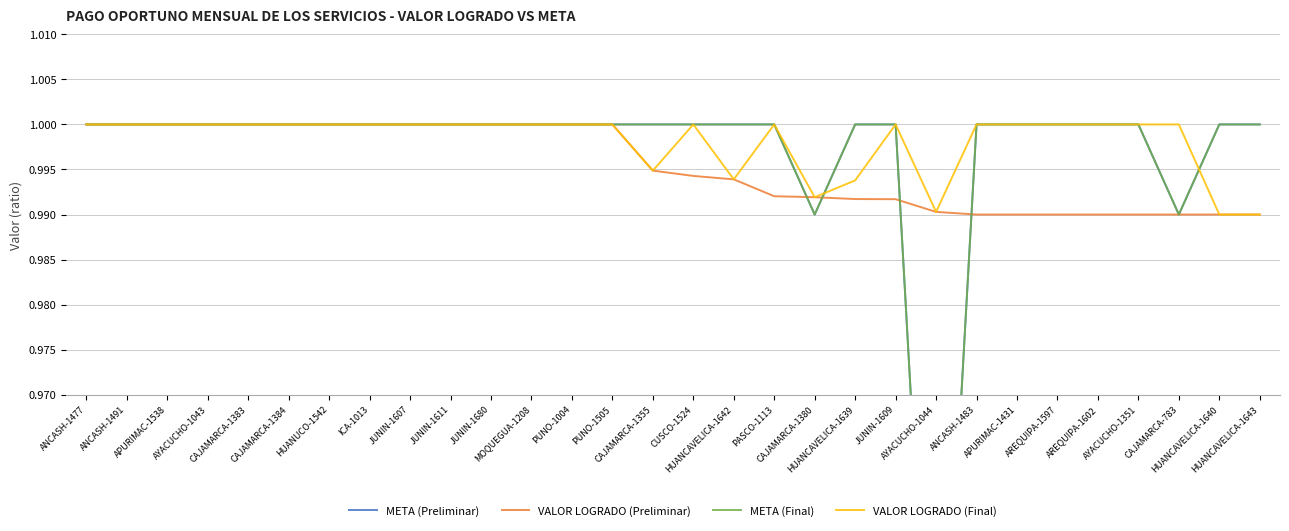

True or false: META (Final) and META (Preliminar) intersect in this chart.

False